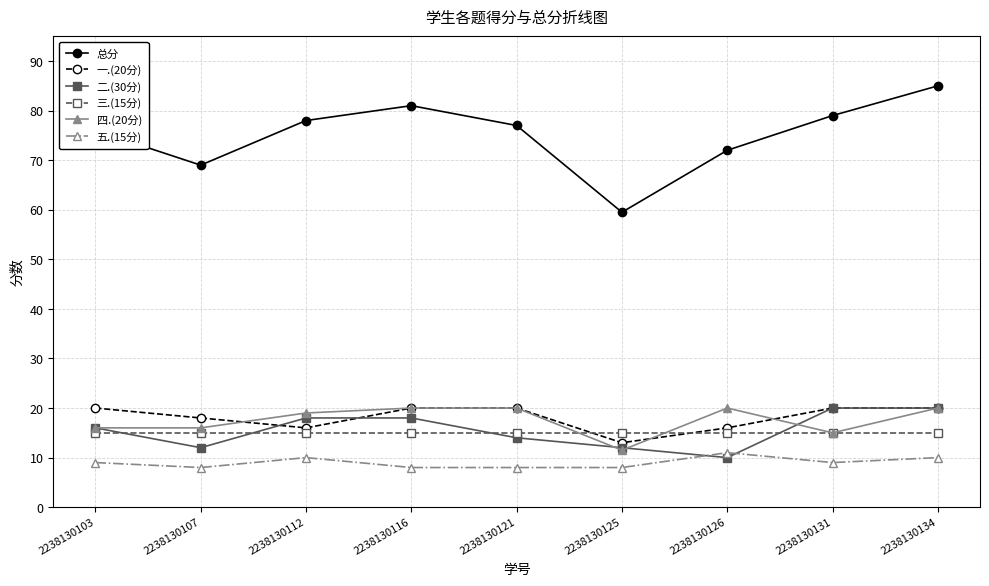

Is it true that 三.(15分) equals 15.0 at 2238130134?

True